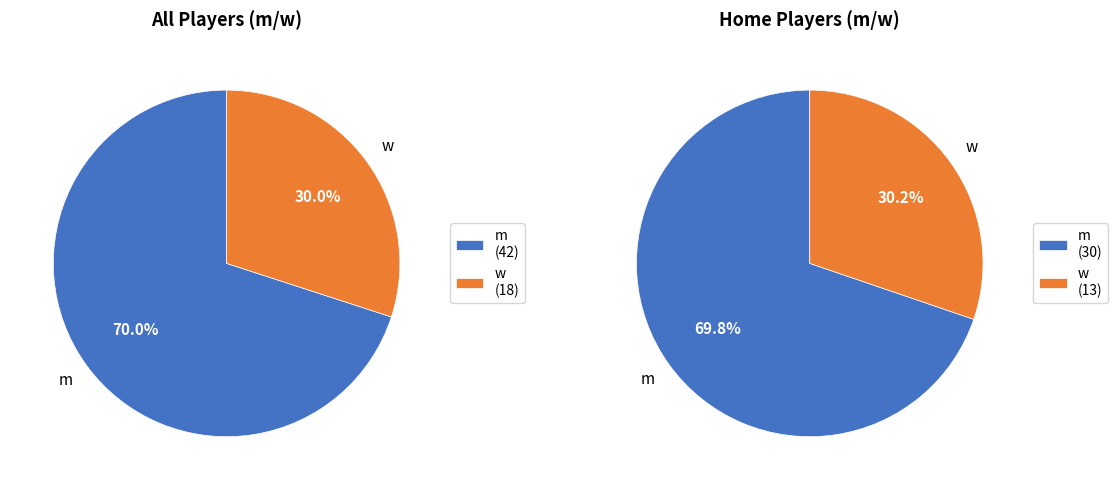

To the nearest percent, what is the average slice percentage?

50%